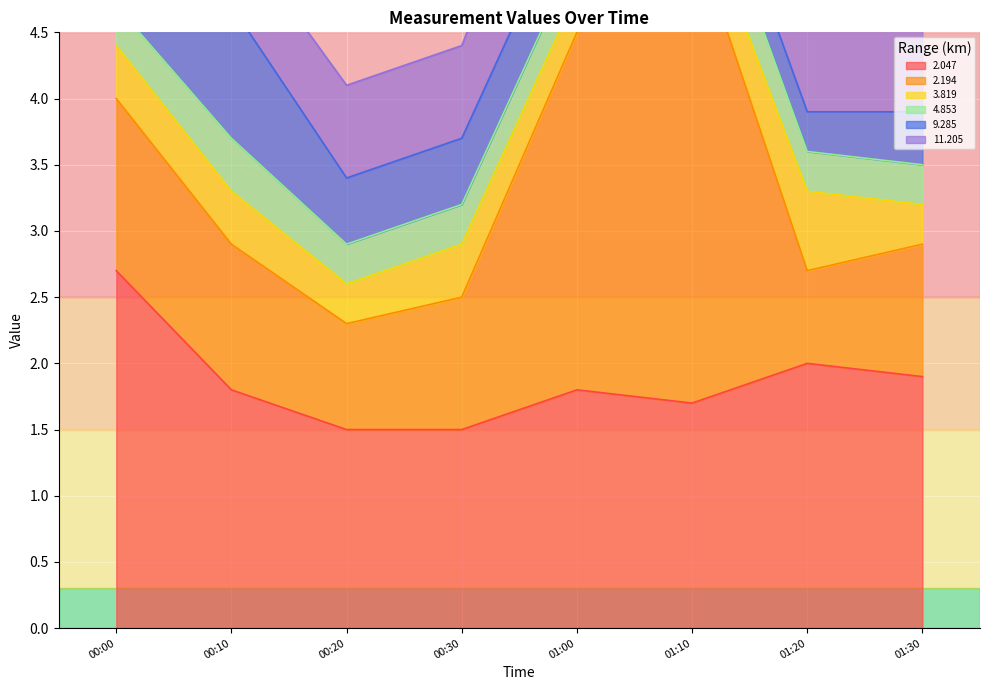

What is the value of the   9.285 point at the 2nd from the left?

1.0